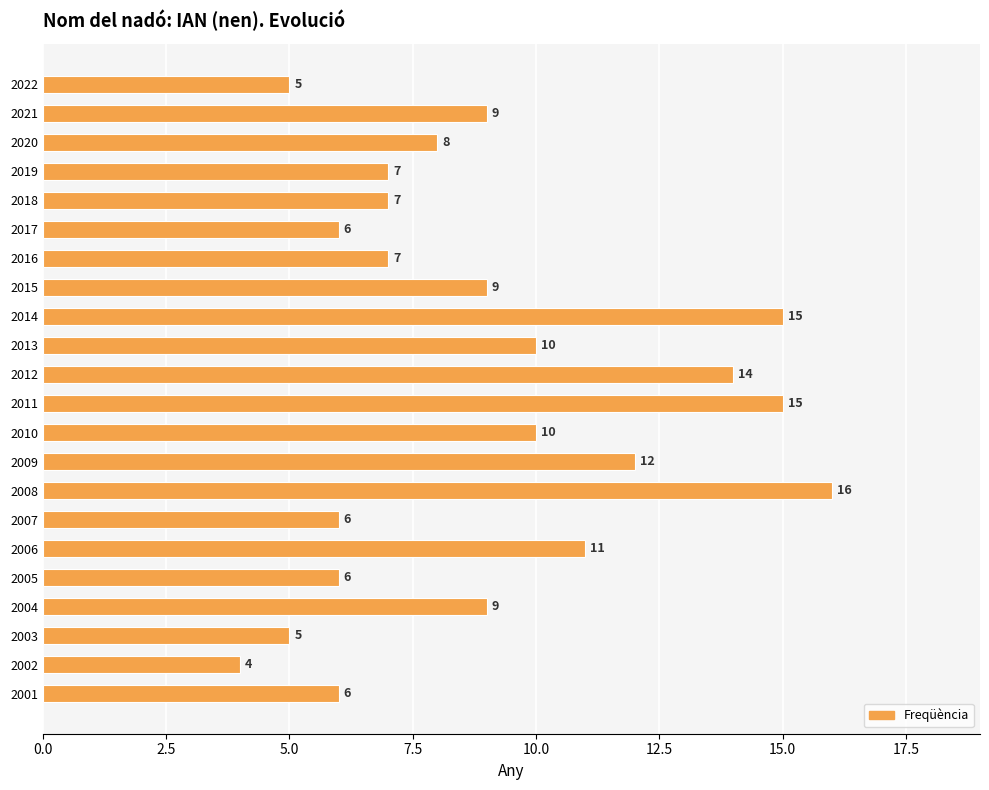

What is the value of the 6th bar from the top?

6